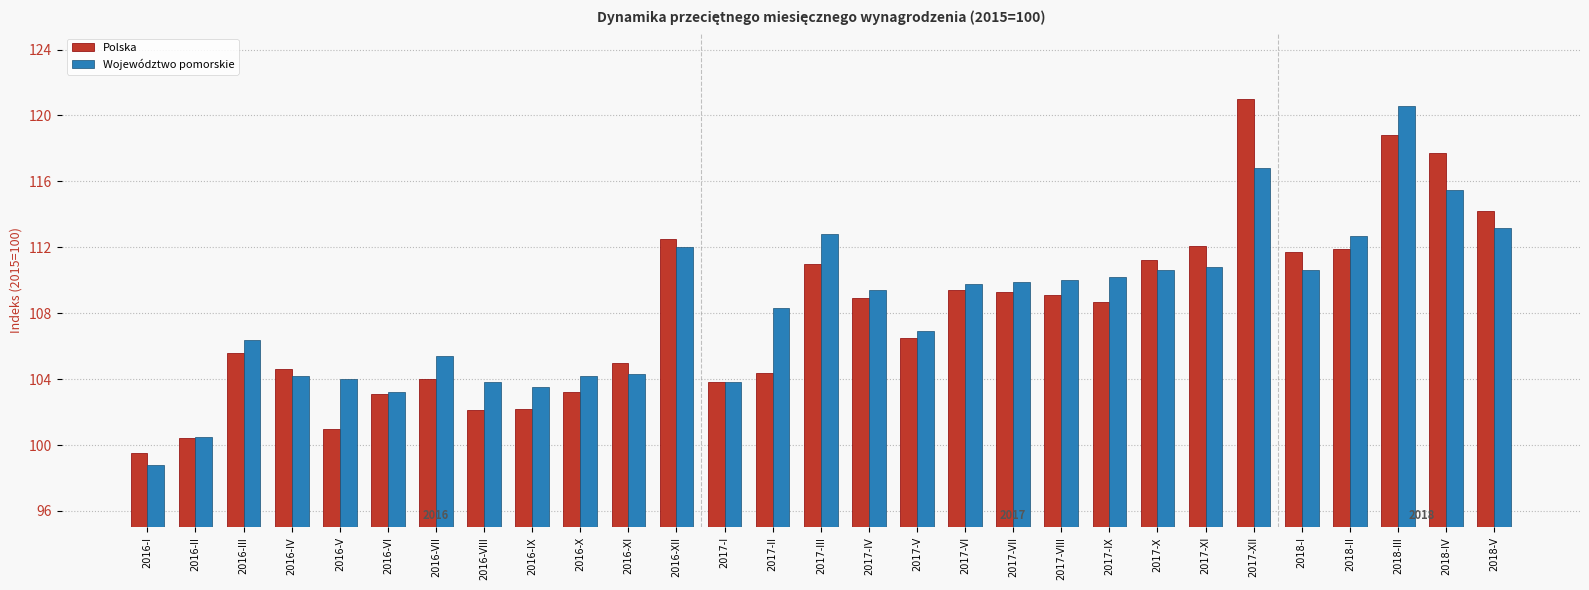

What is the value of the Województwo pomorskie bar at the 9th from the left?

103.5